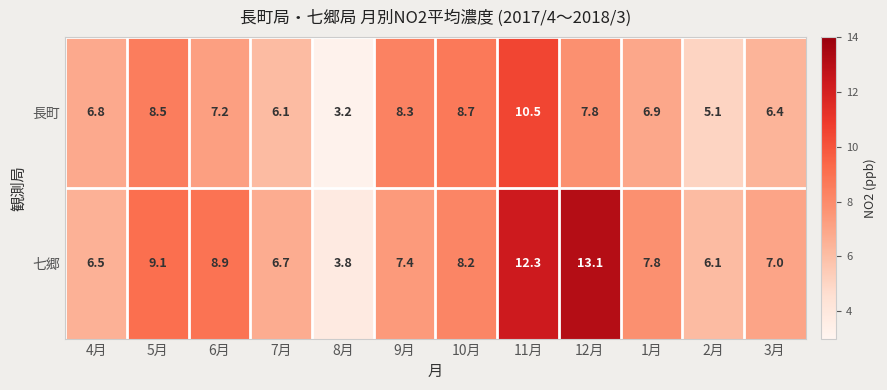

At how many categories does at least one series exceed 5?

11